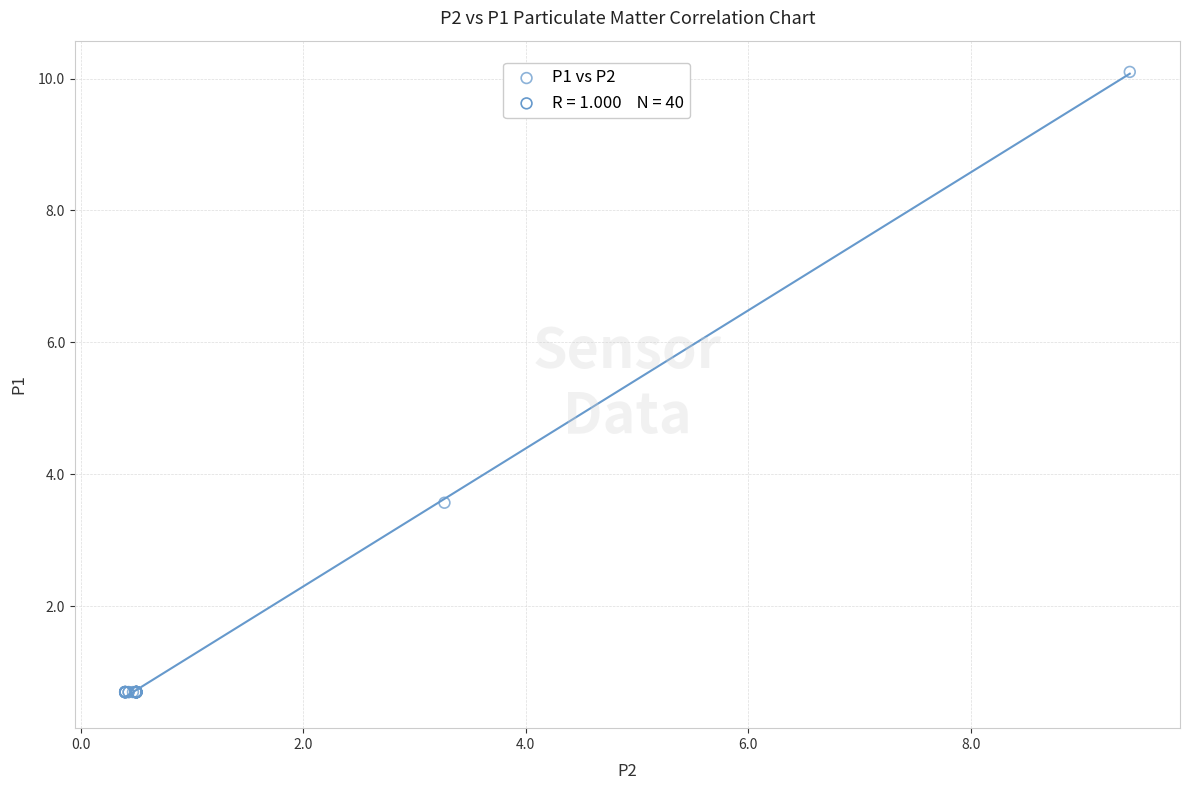

What Y value in the scatter plot is closest to 5?

3.6